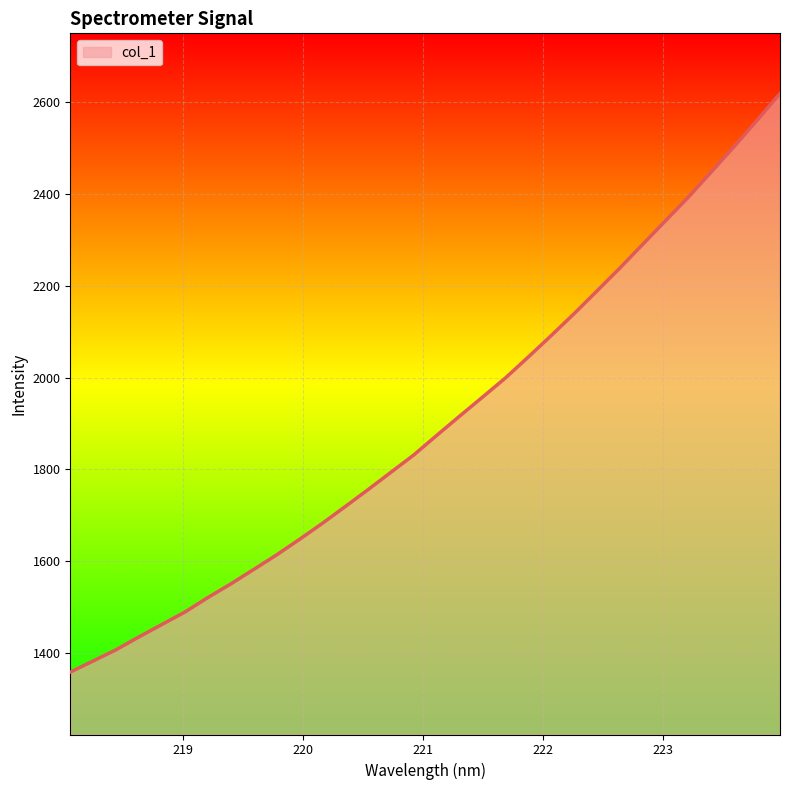

What is the maximum value shown in the chart?

2618.5